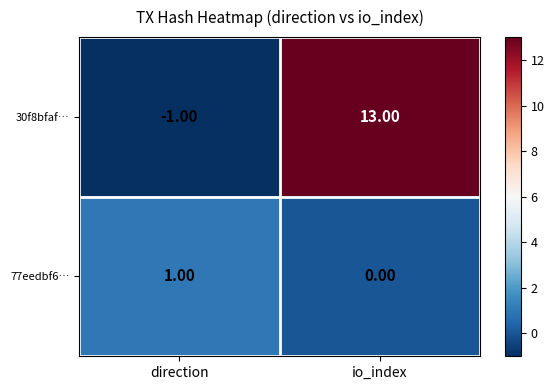

Rank the categories by 77eedbf6… value from highest to lowest.

direction, io_index